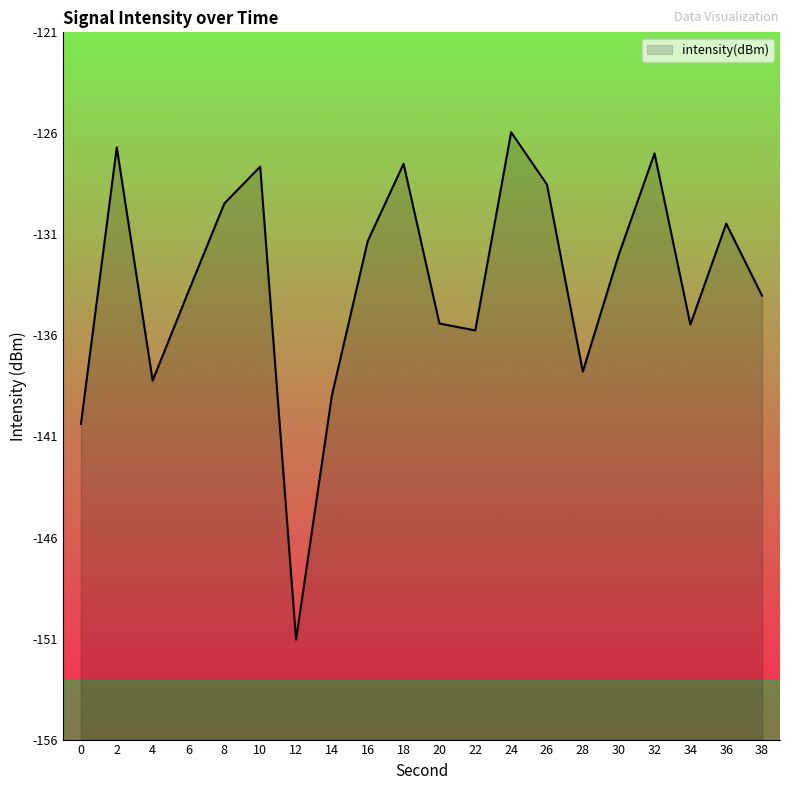

How many interior local valleys (lower than both neighbors) does the data have?

5